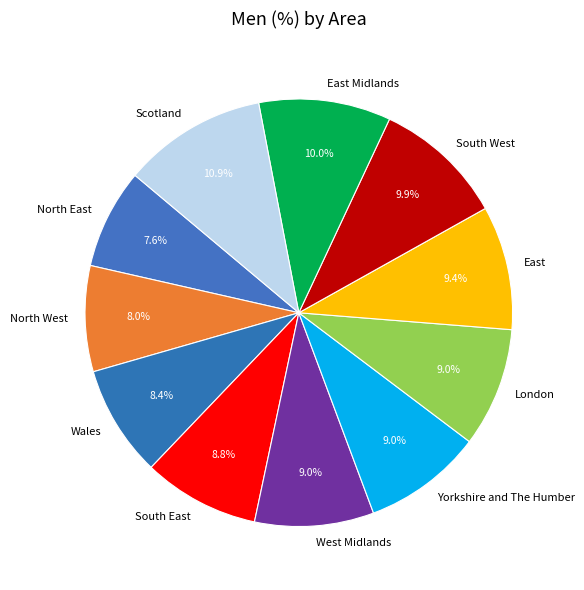

What is the largest slice in the pie chart?

Scotland